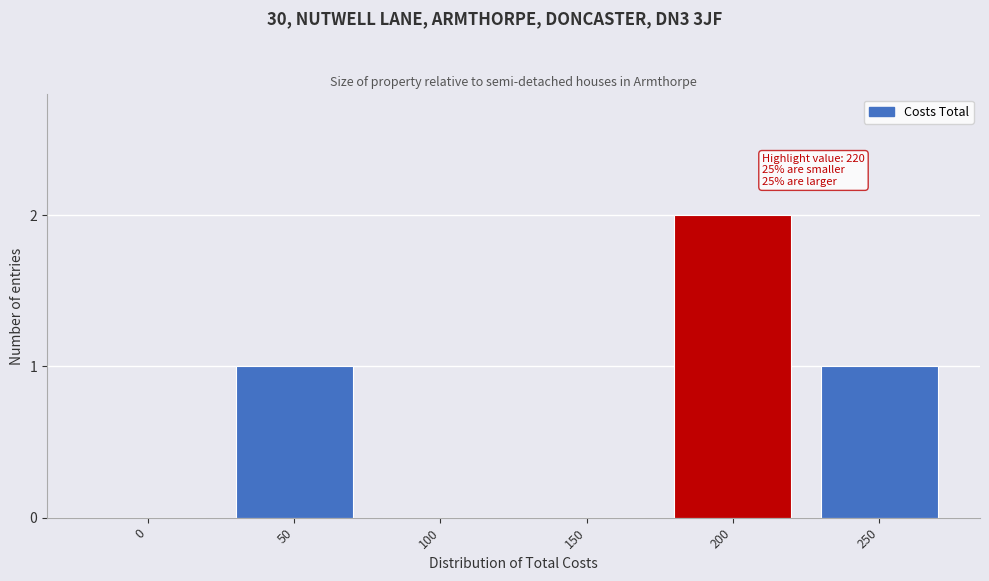

Reading right to left, transcribe all the data shown in this chart.

250=1	200=2	150=0	100=0	50=1	0=0